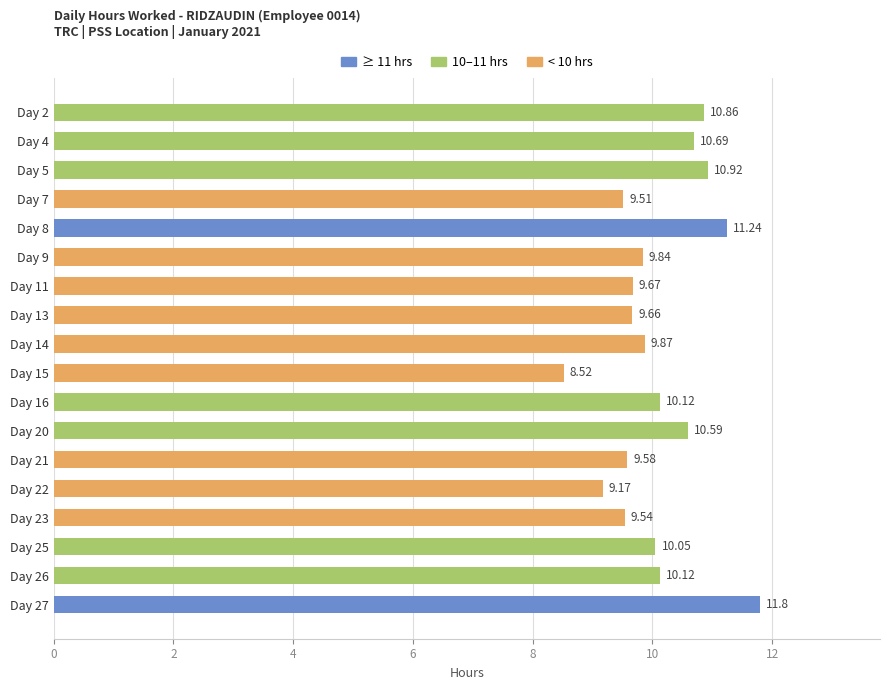

Approximately how many times larger is the value at Day 25 compared to Day 2?

0.9